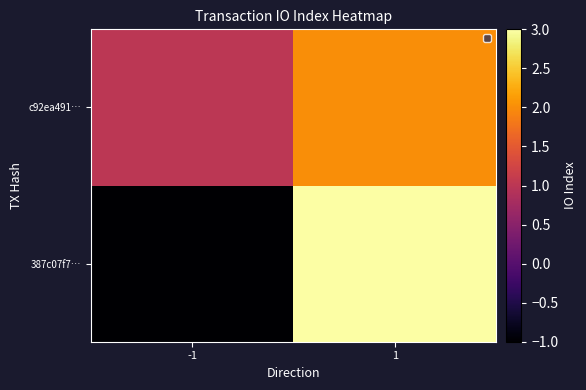

At which category is the sum across all series the highest?

1